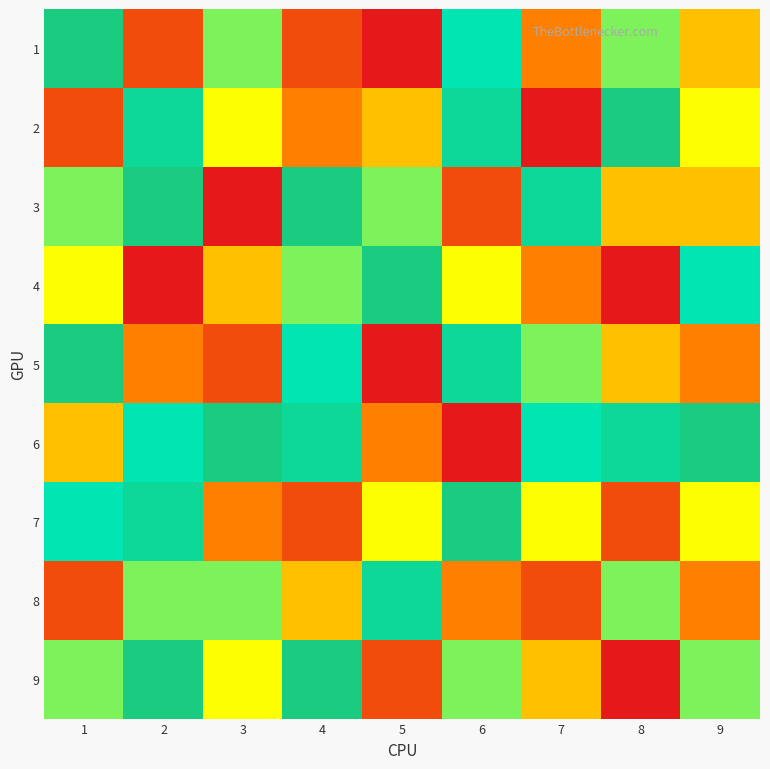

Rank the series at 1 from lowest to highest value.

2, 8, 6, 4, 3, 9, 7, 1, 5